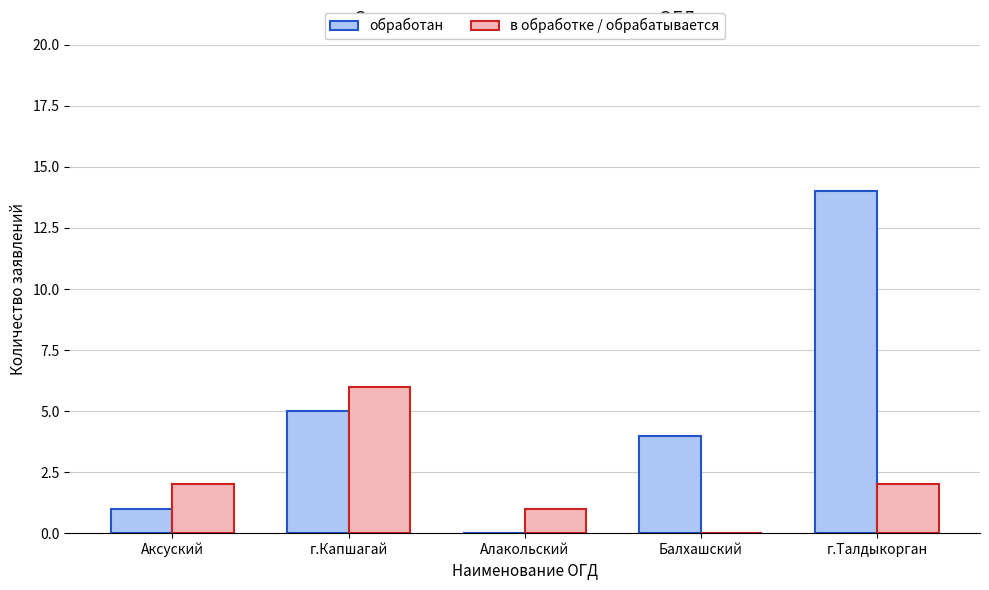

Is the value of обработан at Балхашский greater than the value of в обработке / обрабатывается at Балхашский?

Yes